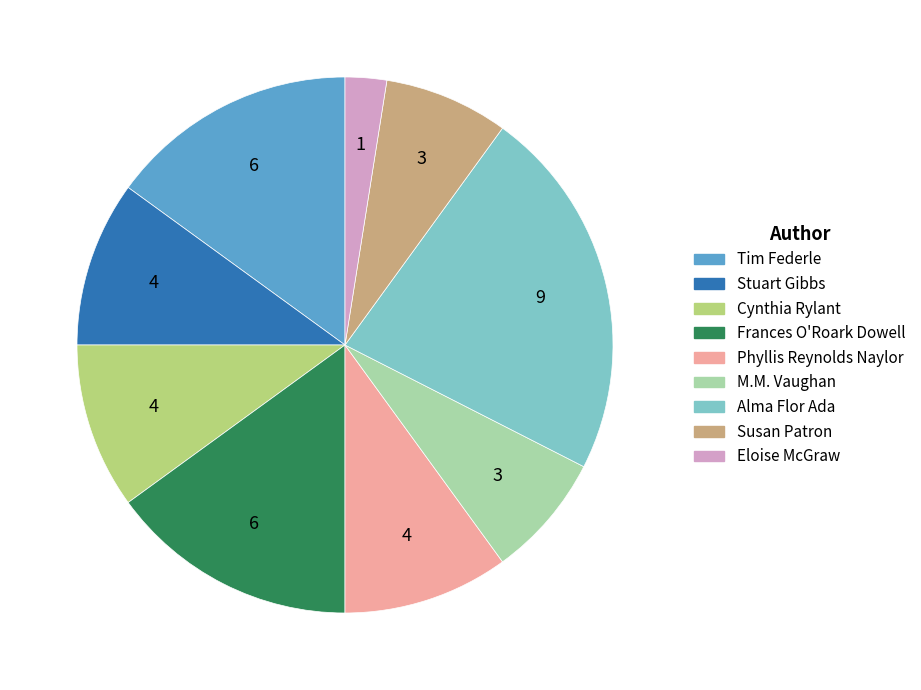

Does Stuart Gibbs represent more than half of the total?

No